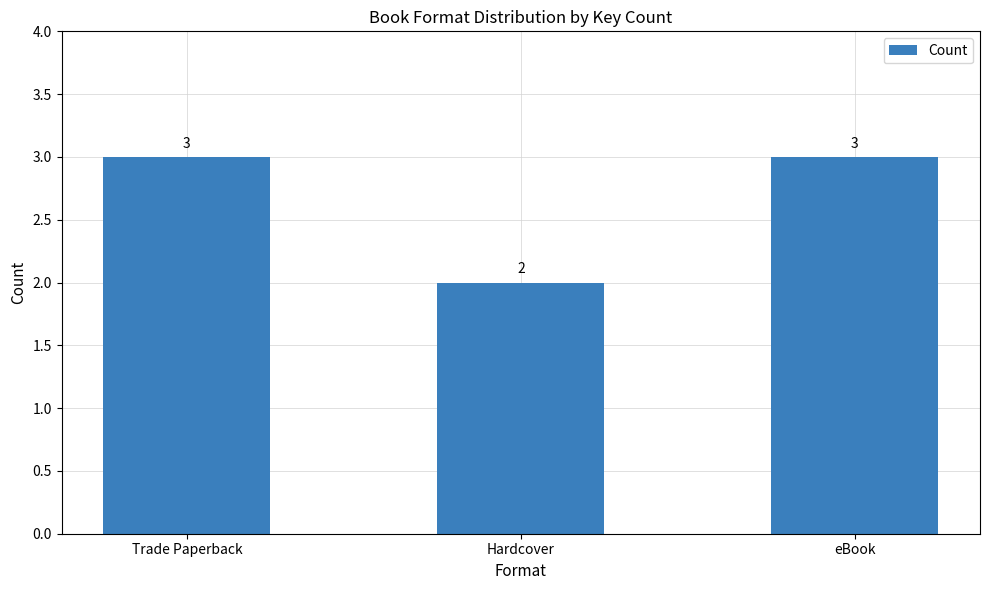

Between Trade Paperback and Hardcover, which is larger?

Trade Paperback